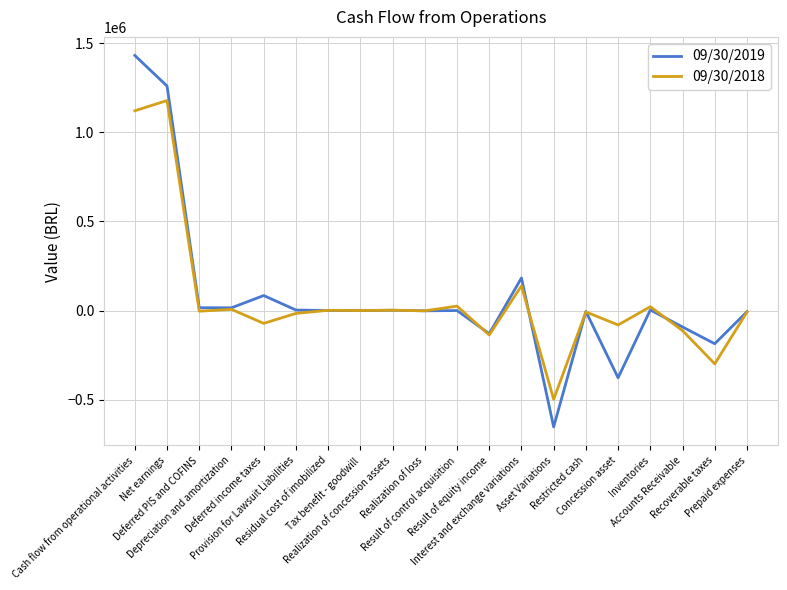

Does the chart have visible grid lines?

Yes